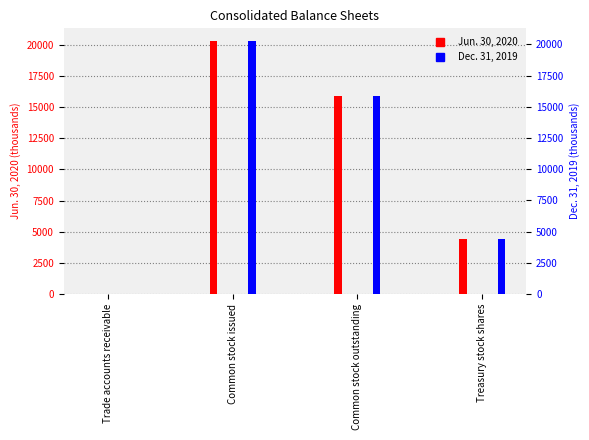

What is the value of the Dec. 31, 2019 bar at the 4th from the left?

4401.2